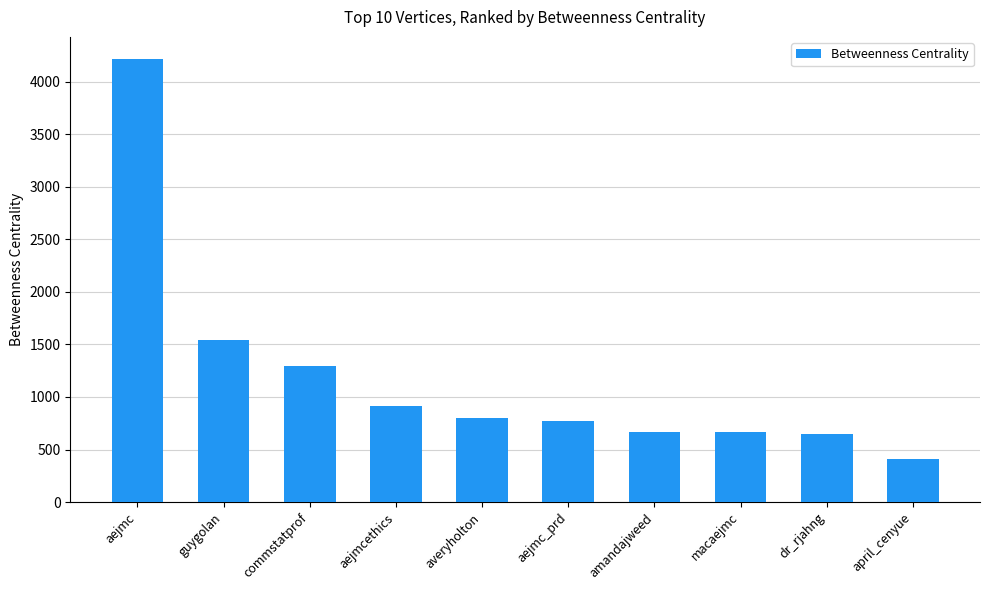

What is the difference between the values at macaejmc and commstatprof?

630.0